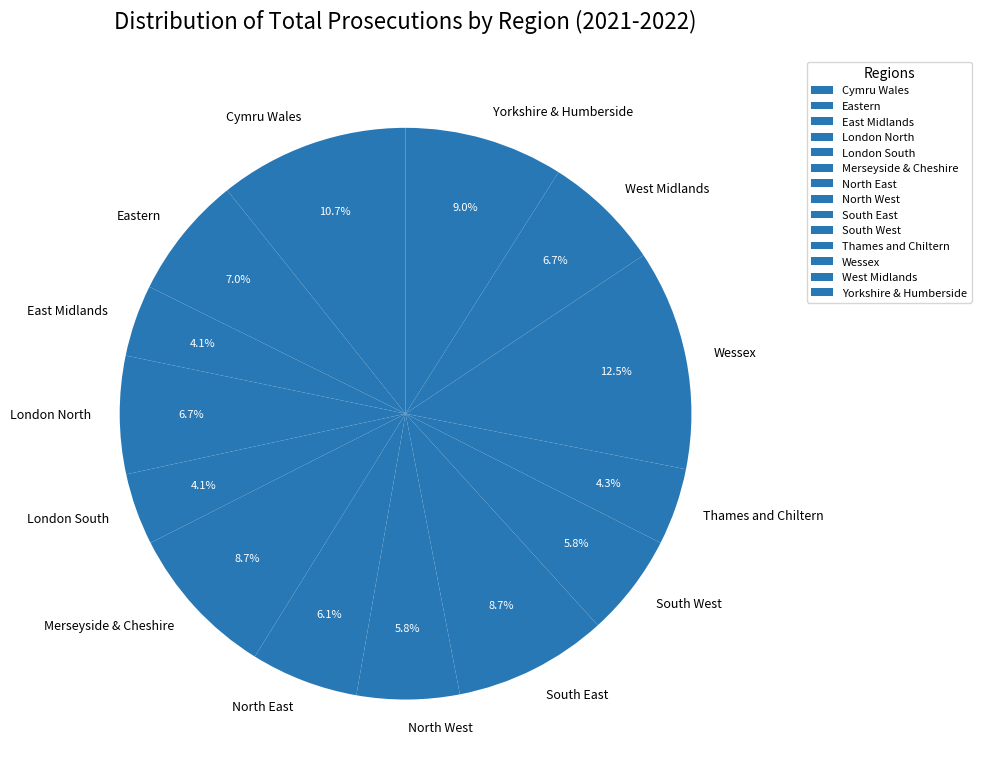

Between Eastern and Thames and Chiltern, which is larger?

Eastern